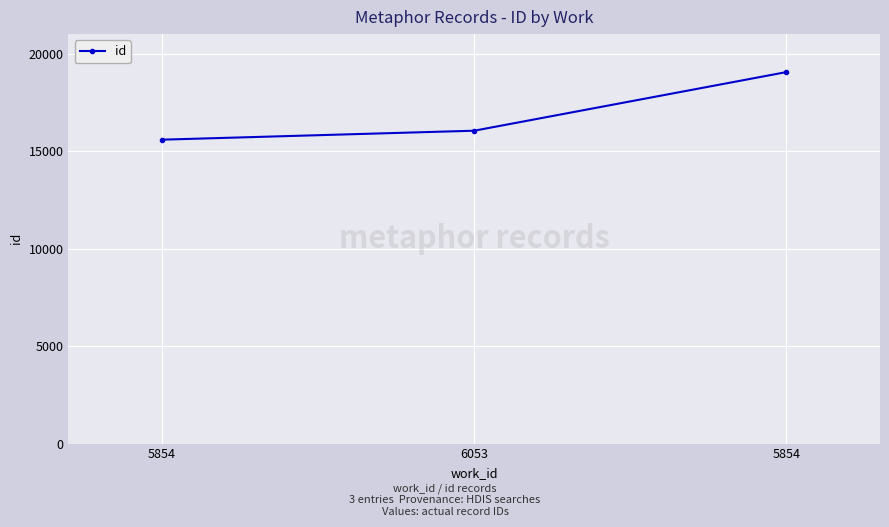

Count the number of data series in this chart.

1